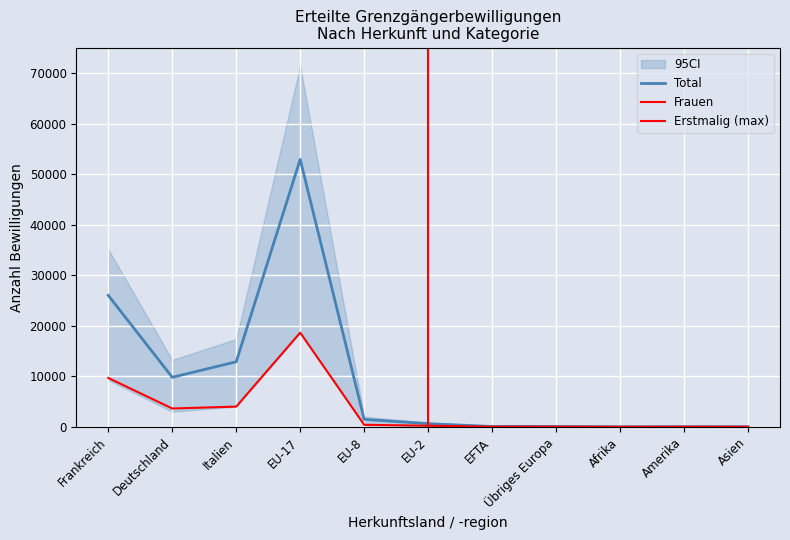

True or false: Total has more than 0 interior local peaks.

True